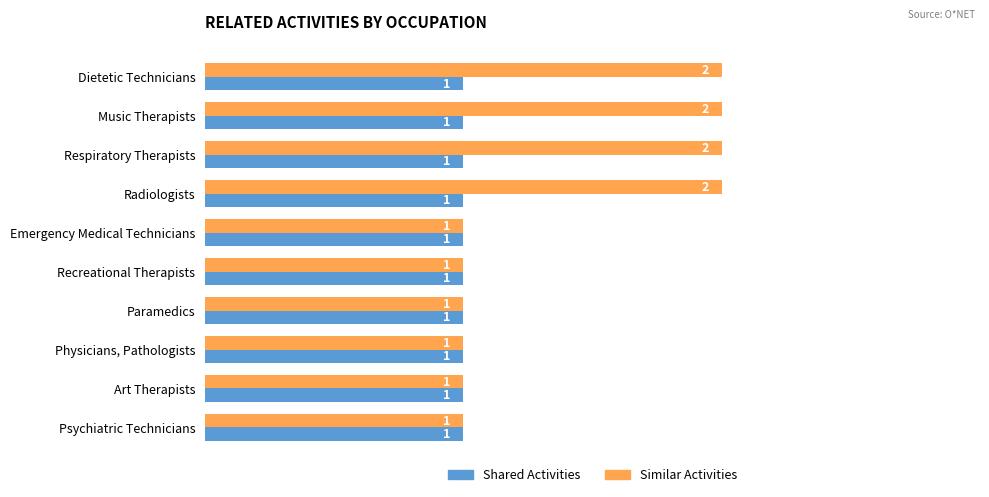

Which series has the largest total across all categories?

Similar Activities